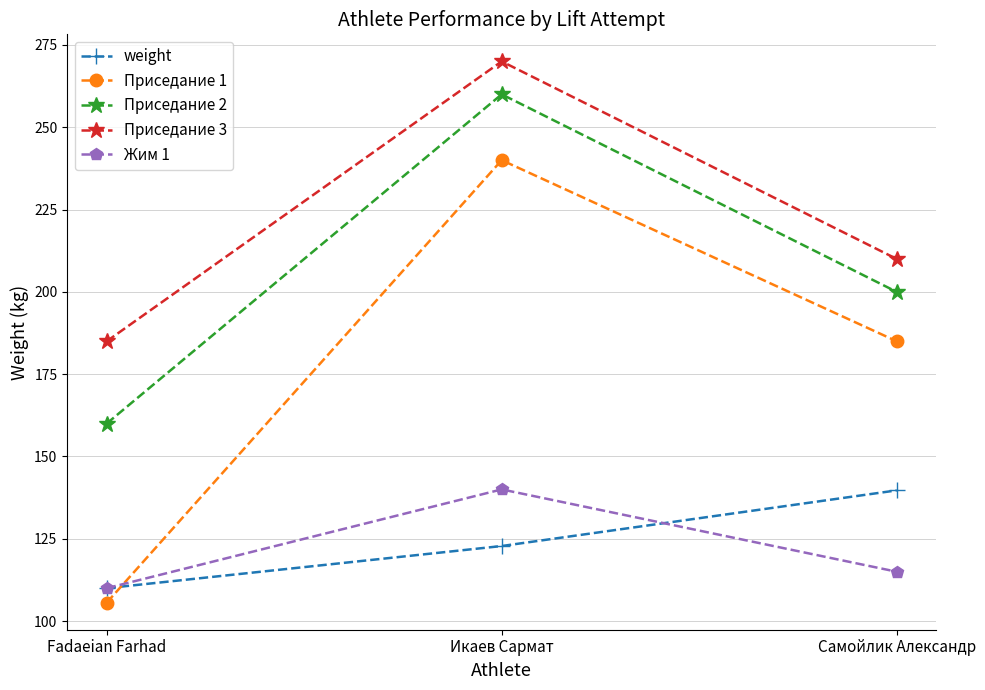

What is the difference between the second highest and minimum values in the Приседание 3 series?

25.0